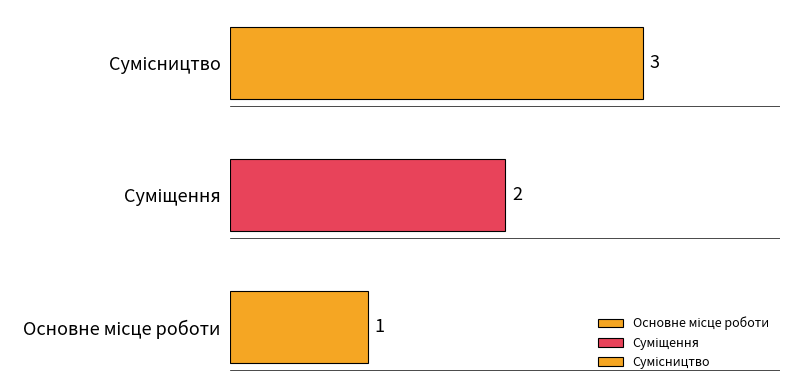

True or false: the data shows 1 at Основне місце роботи.

True